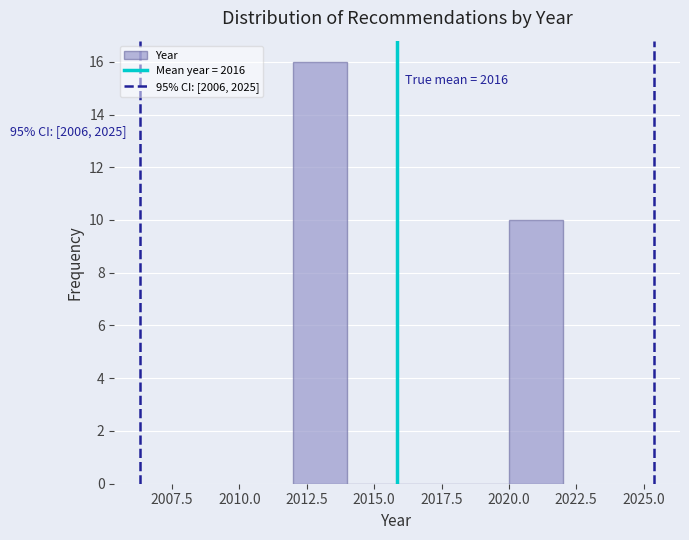

Over which range of the x-axis is the bar tallest?

2012 to 2014